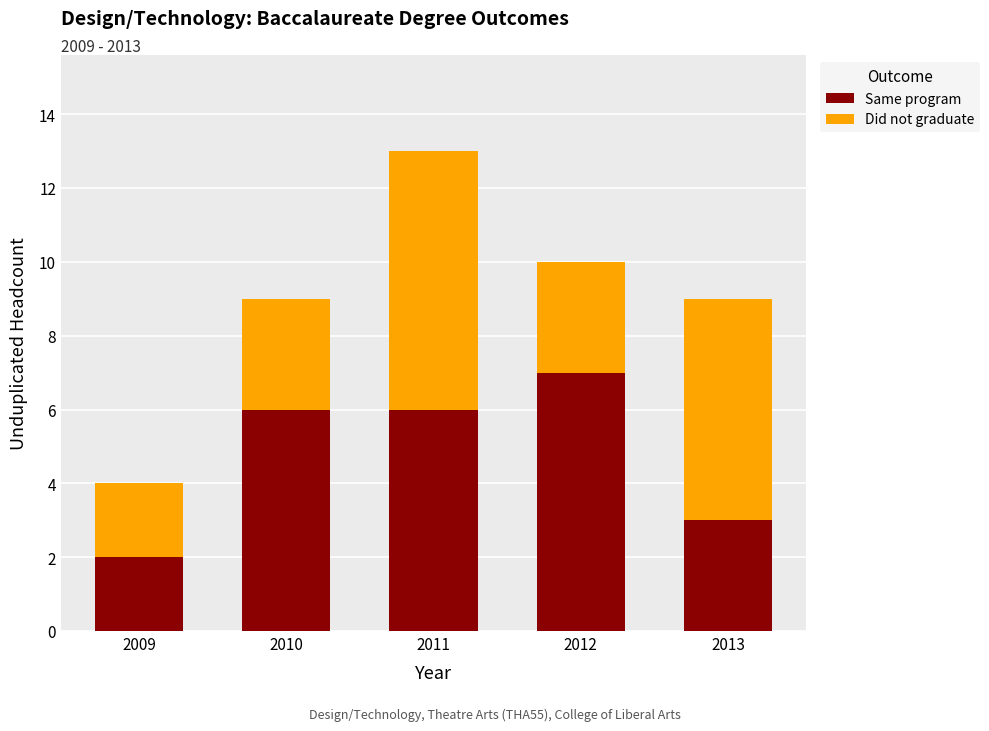

Are the bars horizontal?

No